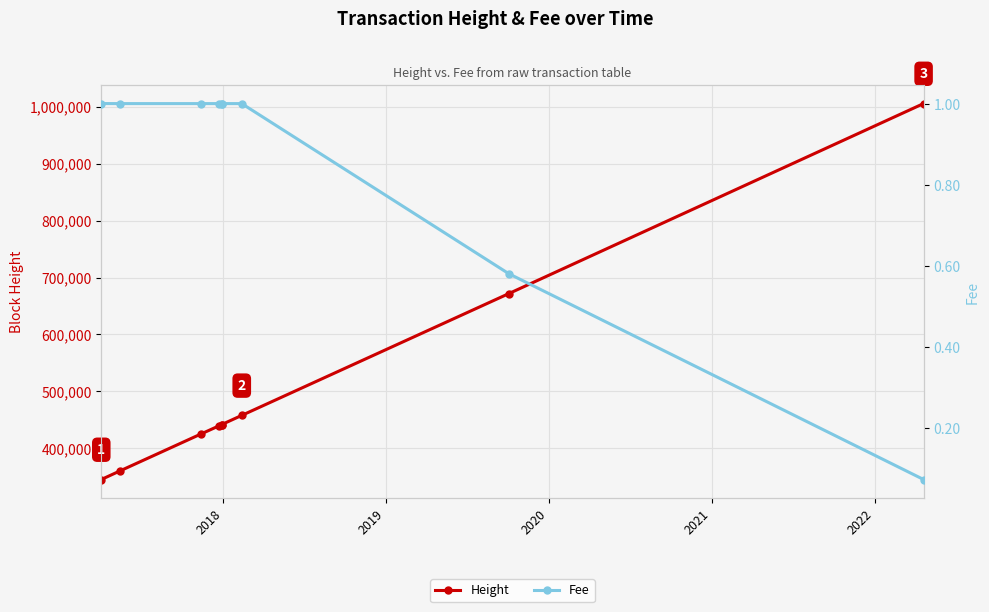

Reading left to right, what are all the values shown in this chart?

Height: 345197.0	360315.0	425314.0	439133.0	441611.0	441702.0	457826.0	671802.0	1005561.0
Fee: 1.0	1.0	1.0	1.0	1.0	1.0	1.0	0.6	0.1